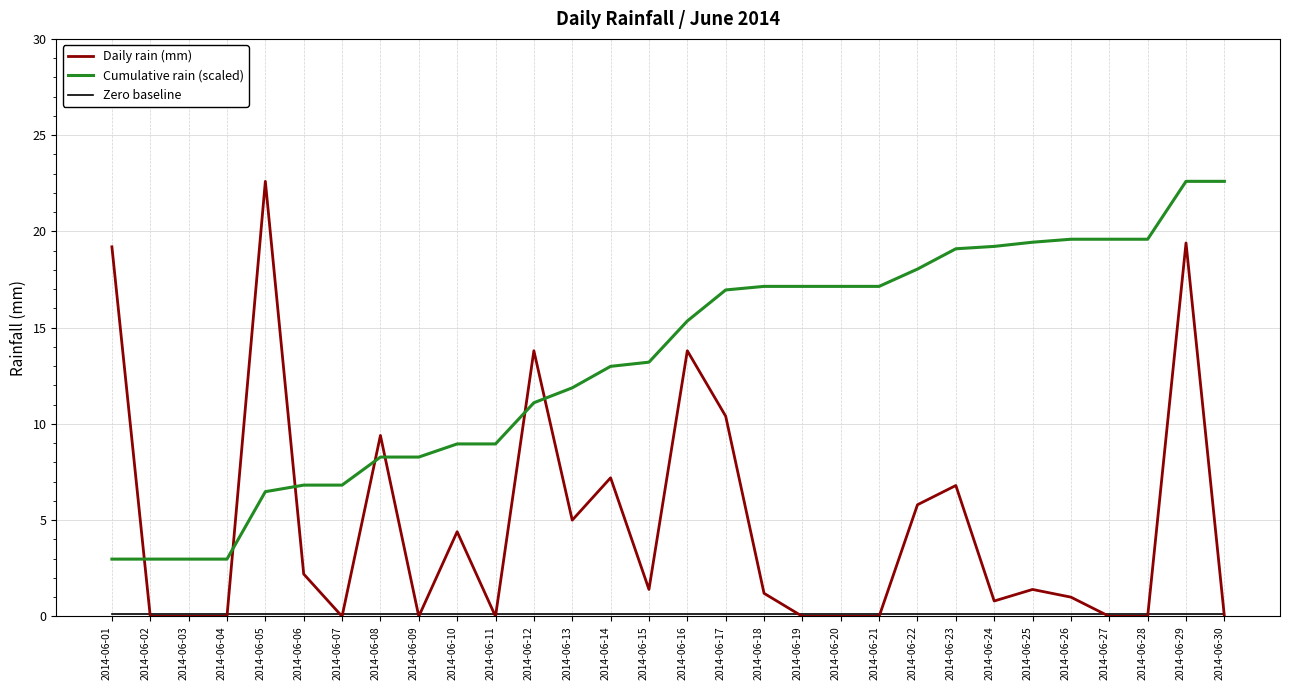

Is it true that Daily rain (mm) equals 33.6 at 2014-06-29?

False